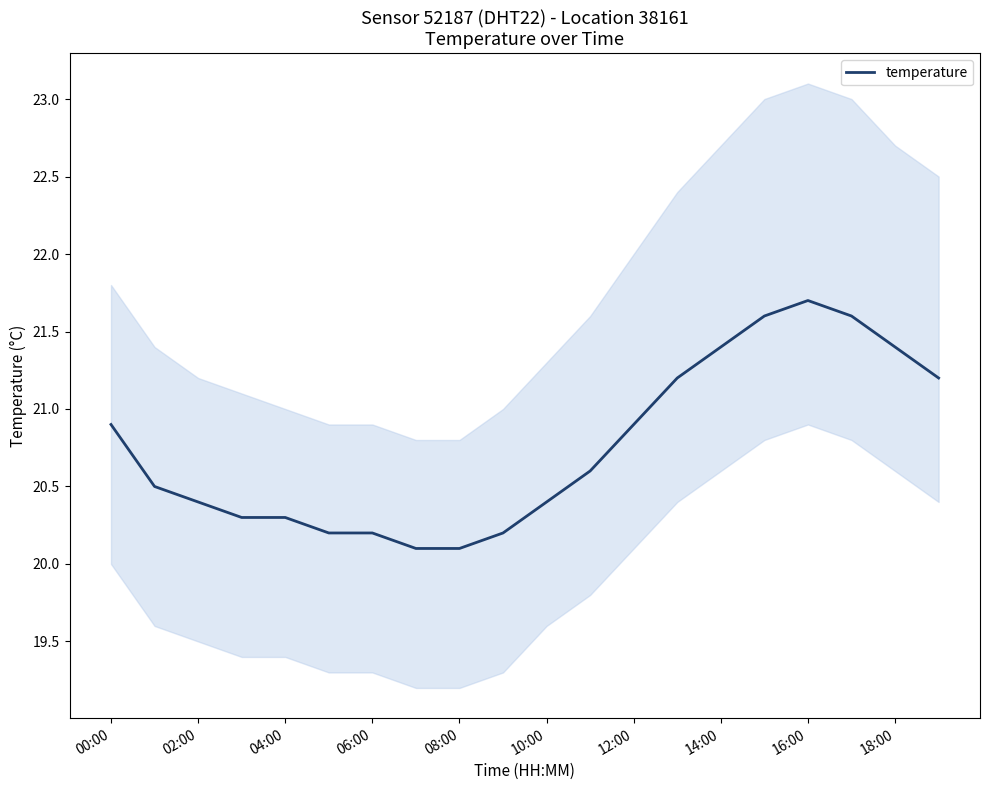

What is the minimum value for temperature?

20.1